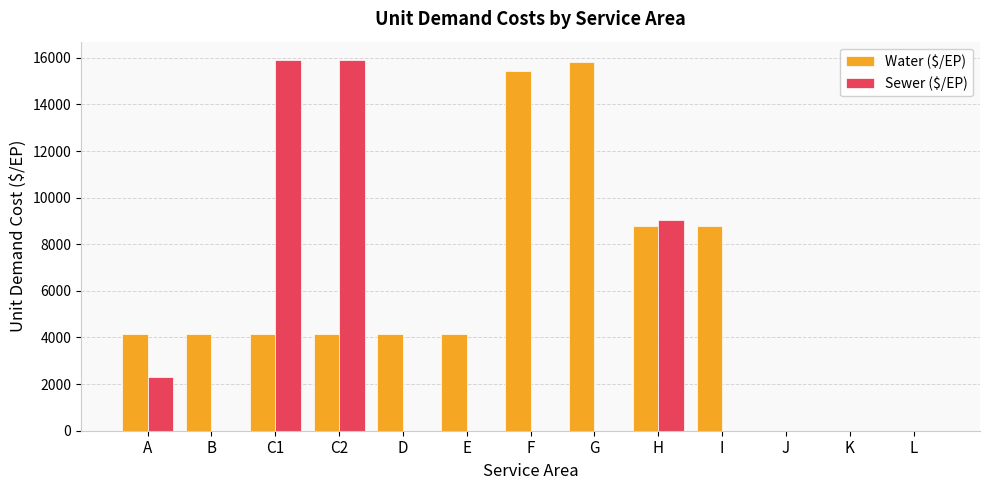

Which series has the largest total across all categories?

Water ($/EP)